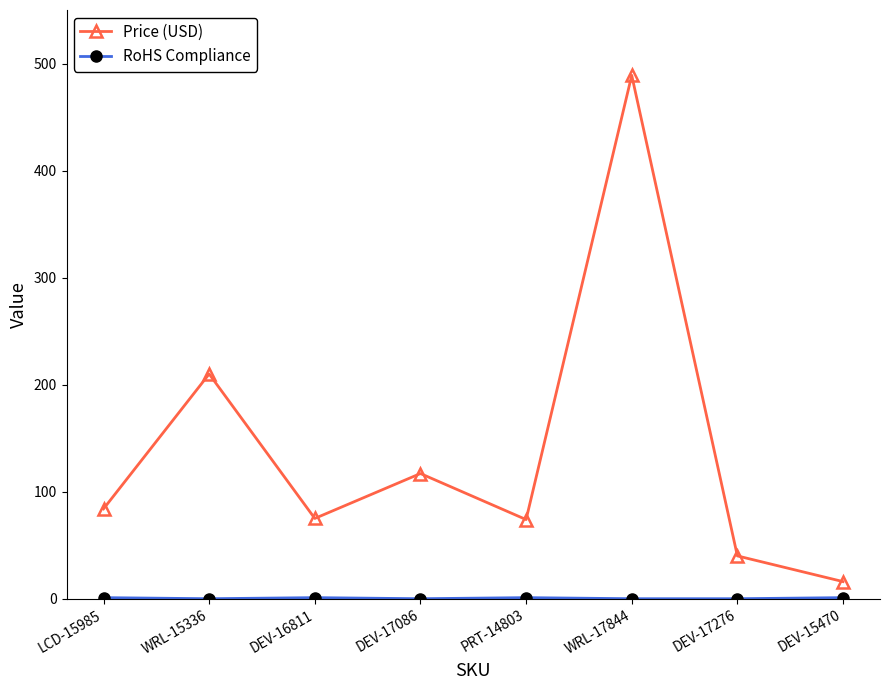

Is it true that Price (USD) equals 40.0 at DEV-17276?

True